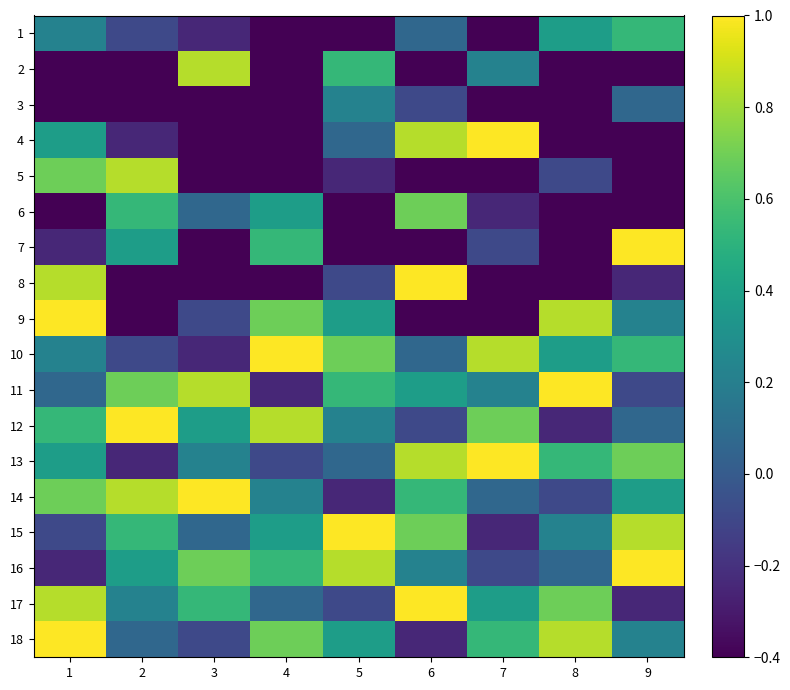

Reading right to left, what are all the values shown in this chart?

1: 9=0.5	8=0.4	7=-0.4	6=0.1	5=-0.4	4=-0.4	3=-0.2	2=-0.1	1=0.2
2: 9=-0.4	8=-0.4	7=0.2	6=-0.4	5=0.5	4=-0.4	3=0.8	2=-0.4	1=-0.4
3: 9=0.1	8=-0.4	7=-0.4	6=-0.1	5=0.2	4=-0.4	3=-0.4	2=-0.4	1=-0.4
4: 9=-0.4	8=-0.4	7=1.0	6=0.8	5=0.1	4=-0.4	3=-0.4	2=-0.2	1=0.4
5: 9=-0.4	8=-0.1	7=-0.4	6=-0.4	5=-0.2	4=-0.4	3=-0.4	2=0.8	1=0.7
6: 9=-0.4	8=-0.4	7=-0.2	6=0.7	5=-0.4	4=0.4	3=0.1	2=0.5	1=-0.4
7: 9=1.0	8=-0.4	7=-0.1	6=-0.4	5=-0.4	4=0.5	3=-0.4	2=0.4	1=-0.2
8: 9=-0.2	8=-0.4	7=-0.4	6=1.0	5=-0.1	4=-0.4	3=-0.4	2=-0.4	1=0.8
9: 9=0.2	8=0.8	7=-0.4	6=-0.4	5=0.4	4=0.7	3=-0.1	2=-0.4	1=1.0
10: 9=0.5	8=0.4	7=0.8	6=0.1	5=0.7	4=1.0	3=-0.2	2=-0.1	1=0.2
11: 9=-0.1	8=1.0	7=0.2	6=0.4	5=0.5	4=-0.2	3=0.8	2=0.7	1=0.1
12: 9=0.1	8=-0.2	7=0.7	6=-0.1	5=0.2	4=0.8	3=0.4	2=1.0	1=0.5
13: 9=0.7	8=0.5	7=1.0	6=0.8	5=0.1	4=-0.1	3=0.2	2=-0.2	1=0.4
14: 9=0.4	8=-0.1	7=0.1	6=0.5	5=-0.2	4=0.2	3=1.0	2=0.8	1=0.7
15: 9=0.8	8=0.2	7=-0.2	6=0.7	5=1.0	4=0.4	3=0.1	2=0.5	1=-0.1
16: 9=1.0	8=0.1	7=-0.1	6=0.2	5=0.8	4=0.5	3=0.7	2=0.4	1=-0.2
17: 9=-0.2	8=0.7	7=0.4	6=1.0	5=-0.1	4=0.1	3=0.5	2=0.2	1=0.8
18: 9=0.2	8=0.8	7=0.5	6=-0.2	5=0.4	4=0.7	3=-0.1	2=0.1	1=1.0